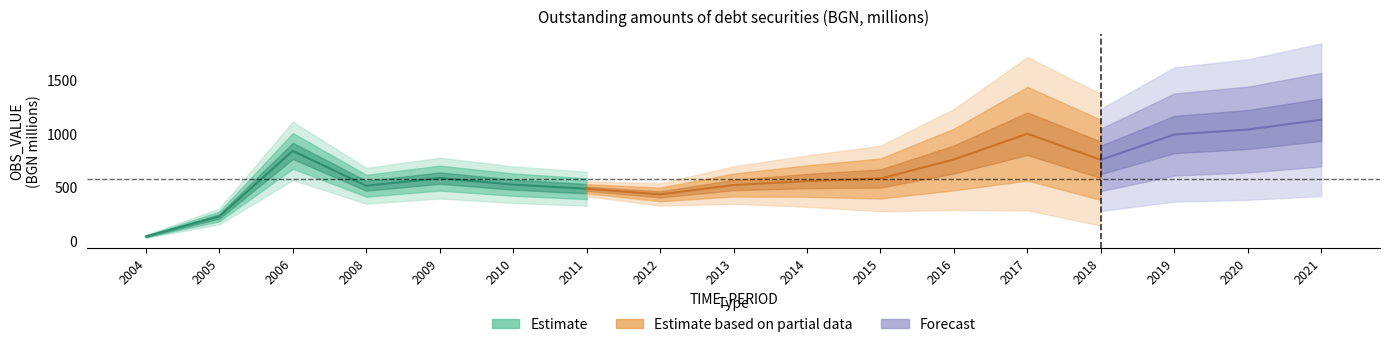

True or false: there are more than 0 points higher than both neighbors.

True